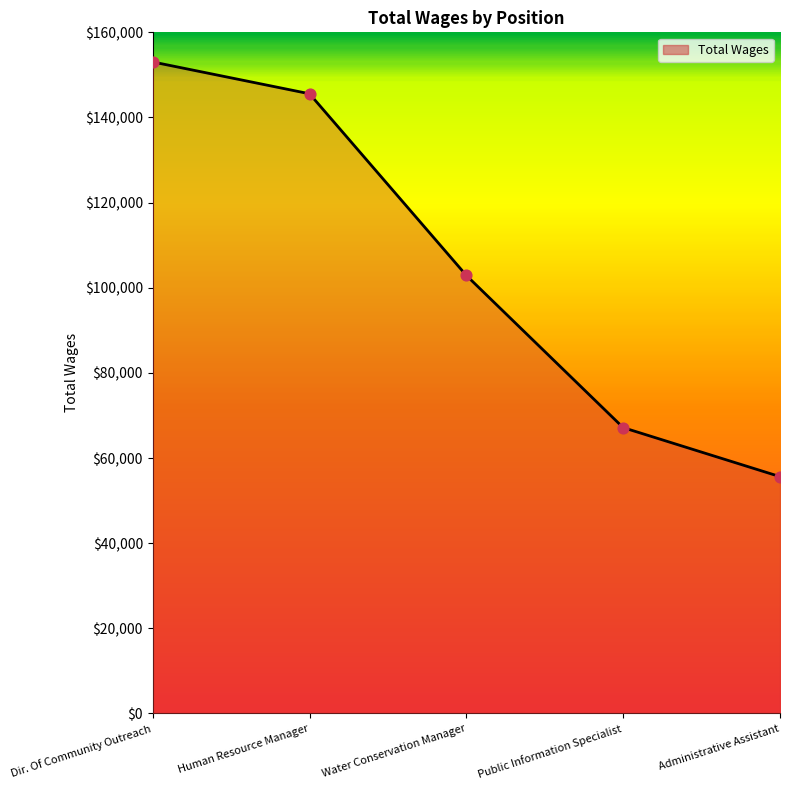

What is the change in value from Dir. Of Community Outreach to Human Resource Manager?

-7474